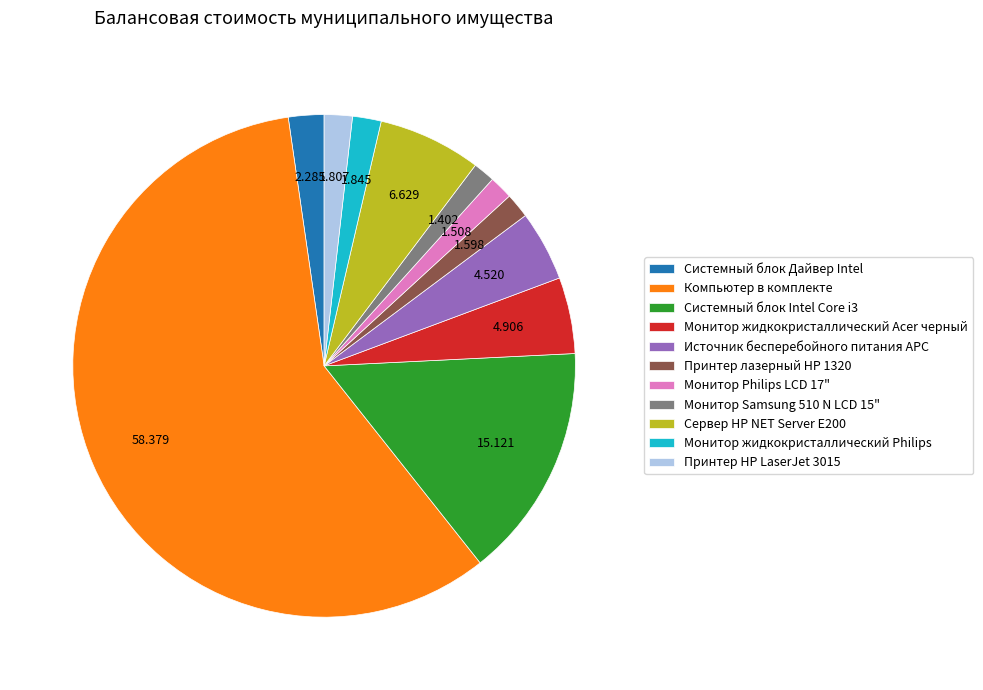

Count the number of slices in the pie.

11